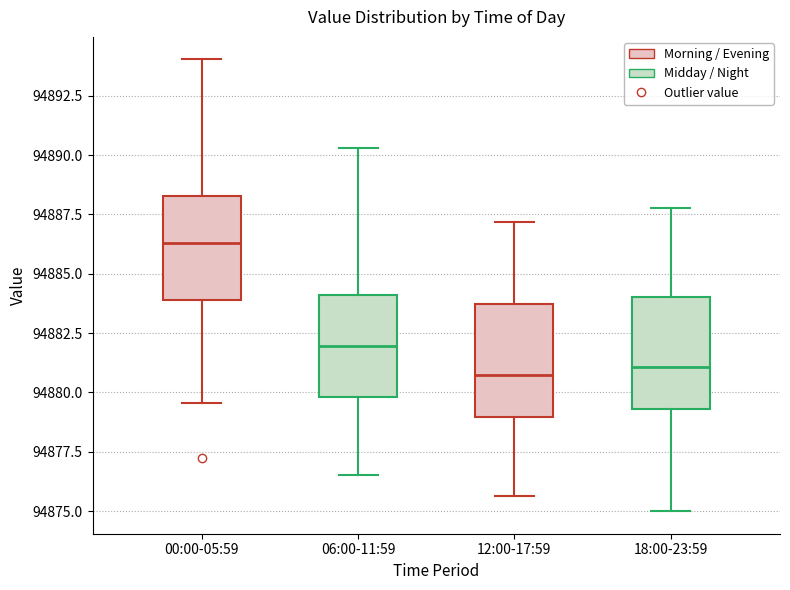

Reading left to right, read every box against the y-axis: the position of its median line, the range the box covers, and the ends of its whiskers. The values are not printed on the chart, so give them approximately, as read against the axis.

00:00-05:59: median 94886.5, box 94884.0 to 94888.5, whiskers 94879.5 to 94894.0
06:00-11:59: median 94882.0, box 94880.0 to 94884.0, whiskers 94876.5 to 94890.5
12:00-17:59: median 94880.5, box 94879.0 to 94883.5, whiskers 94875.5 to 94887.0
18:00-23:59: median 94881.0, box 94879.5 to 94884.0, whiskers 94875.0 to 94888.0